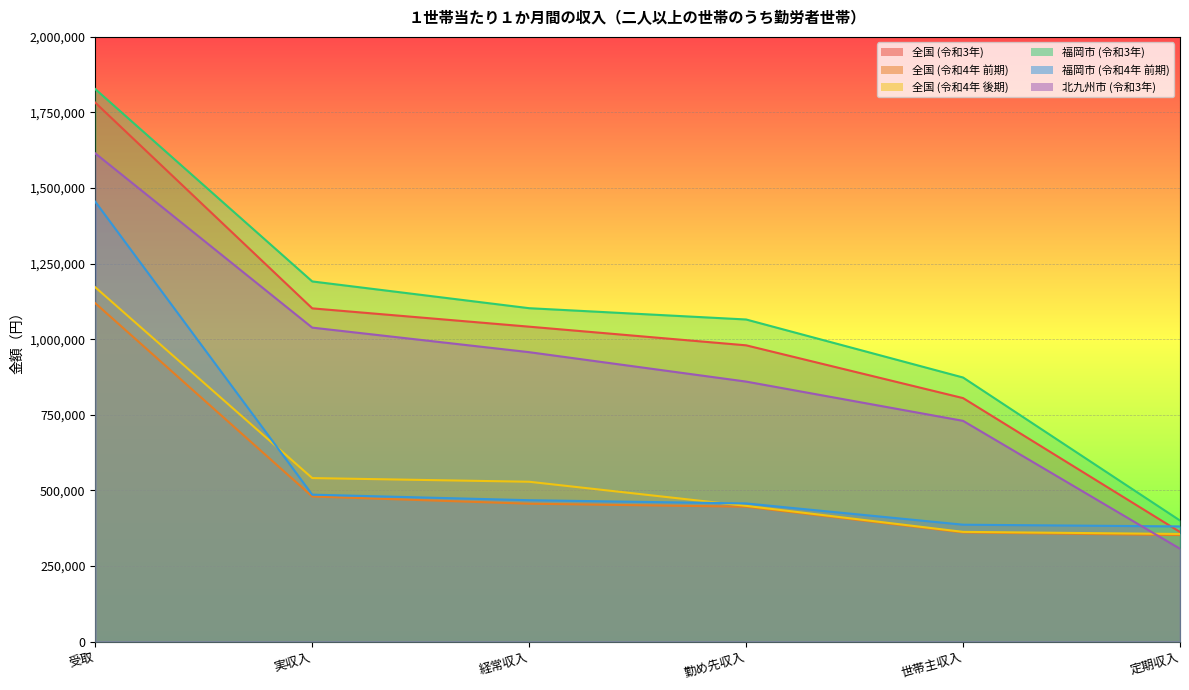

Reading left to right, list all the values displayed in this chart.

全国 (令和3年): 受取=1782481	実収入=1102091	経常収入=1041495	勤め先収入=979819	世帯主収入=805245	定期収入=362379
全国 (令和4年 前期): 受取=1119226	実収入=479805	経常収入=455898	勤め先収入=445955	世帯主収入=360772	定期収入=352115
全国 (令和4年 後期): 受取=1171827	実収入=540712	経常収入=528541	勤め先収入=448806	世帯主収入=362755	定期収入=355806
福岡市 (令和3年): 受取=1827344	実収入=1191107	経常収入=1102602	勤め先収入=1065268	世帯主収入=873335	定期収入=400267
福岡市 (令和4年 前期): 受取=1454806	実収入=485859	経常収入=467485	勤め先収入=456817	世帯主収入=386479	定期収入=380749
北九州市 (令和3年): 受取=1614720	実収入=1038374	経常収入=957140	勤め先収入=859865	世帯主収入=729995	定期収入=306908